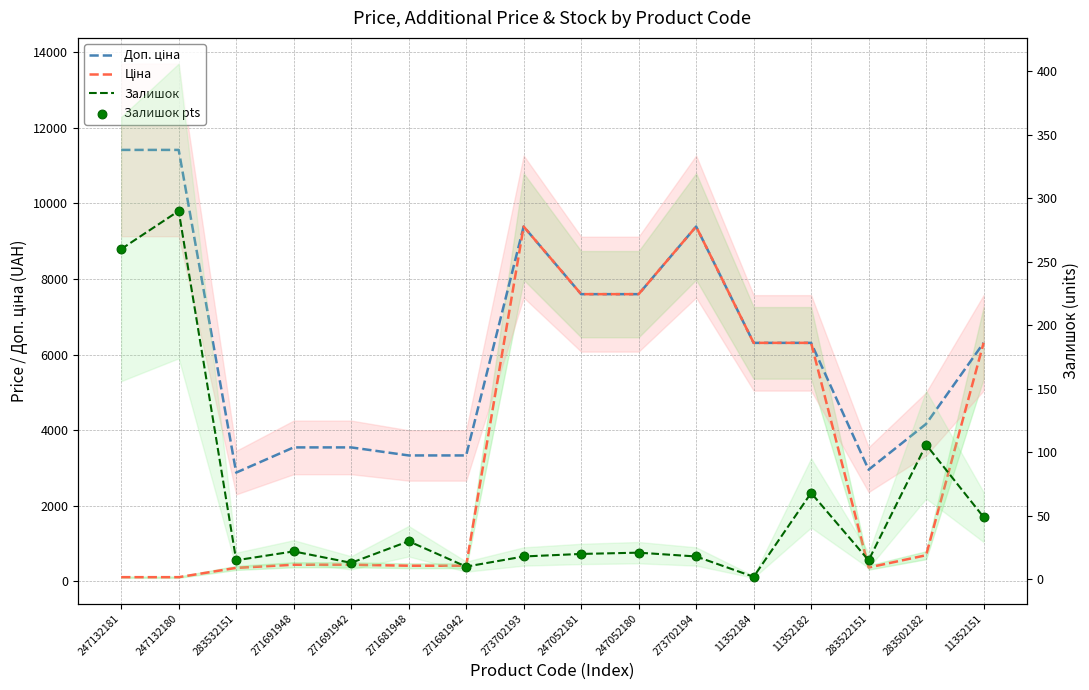

Which series has the widest spread of Y values?

Ціна